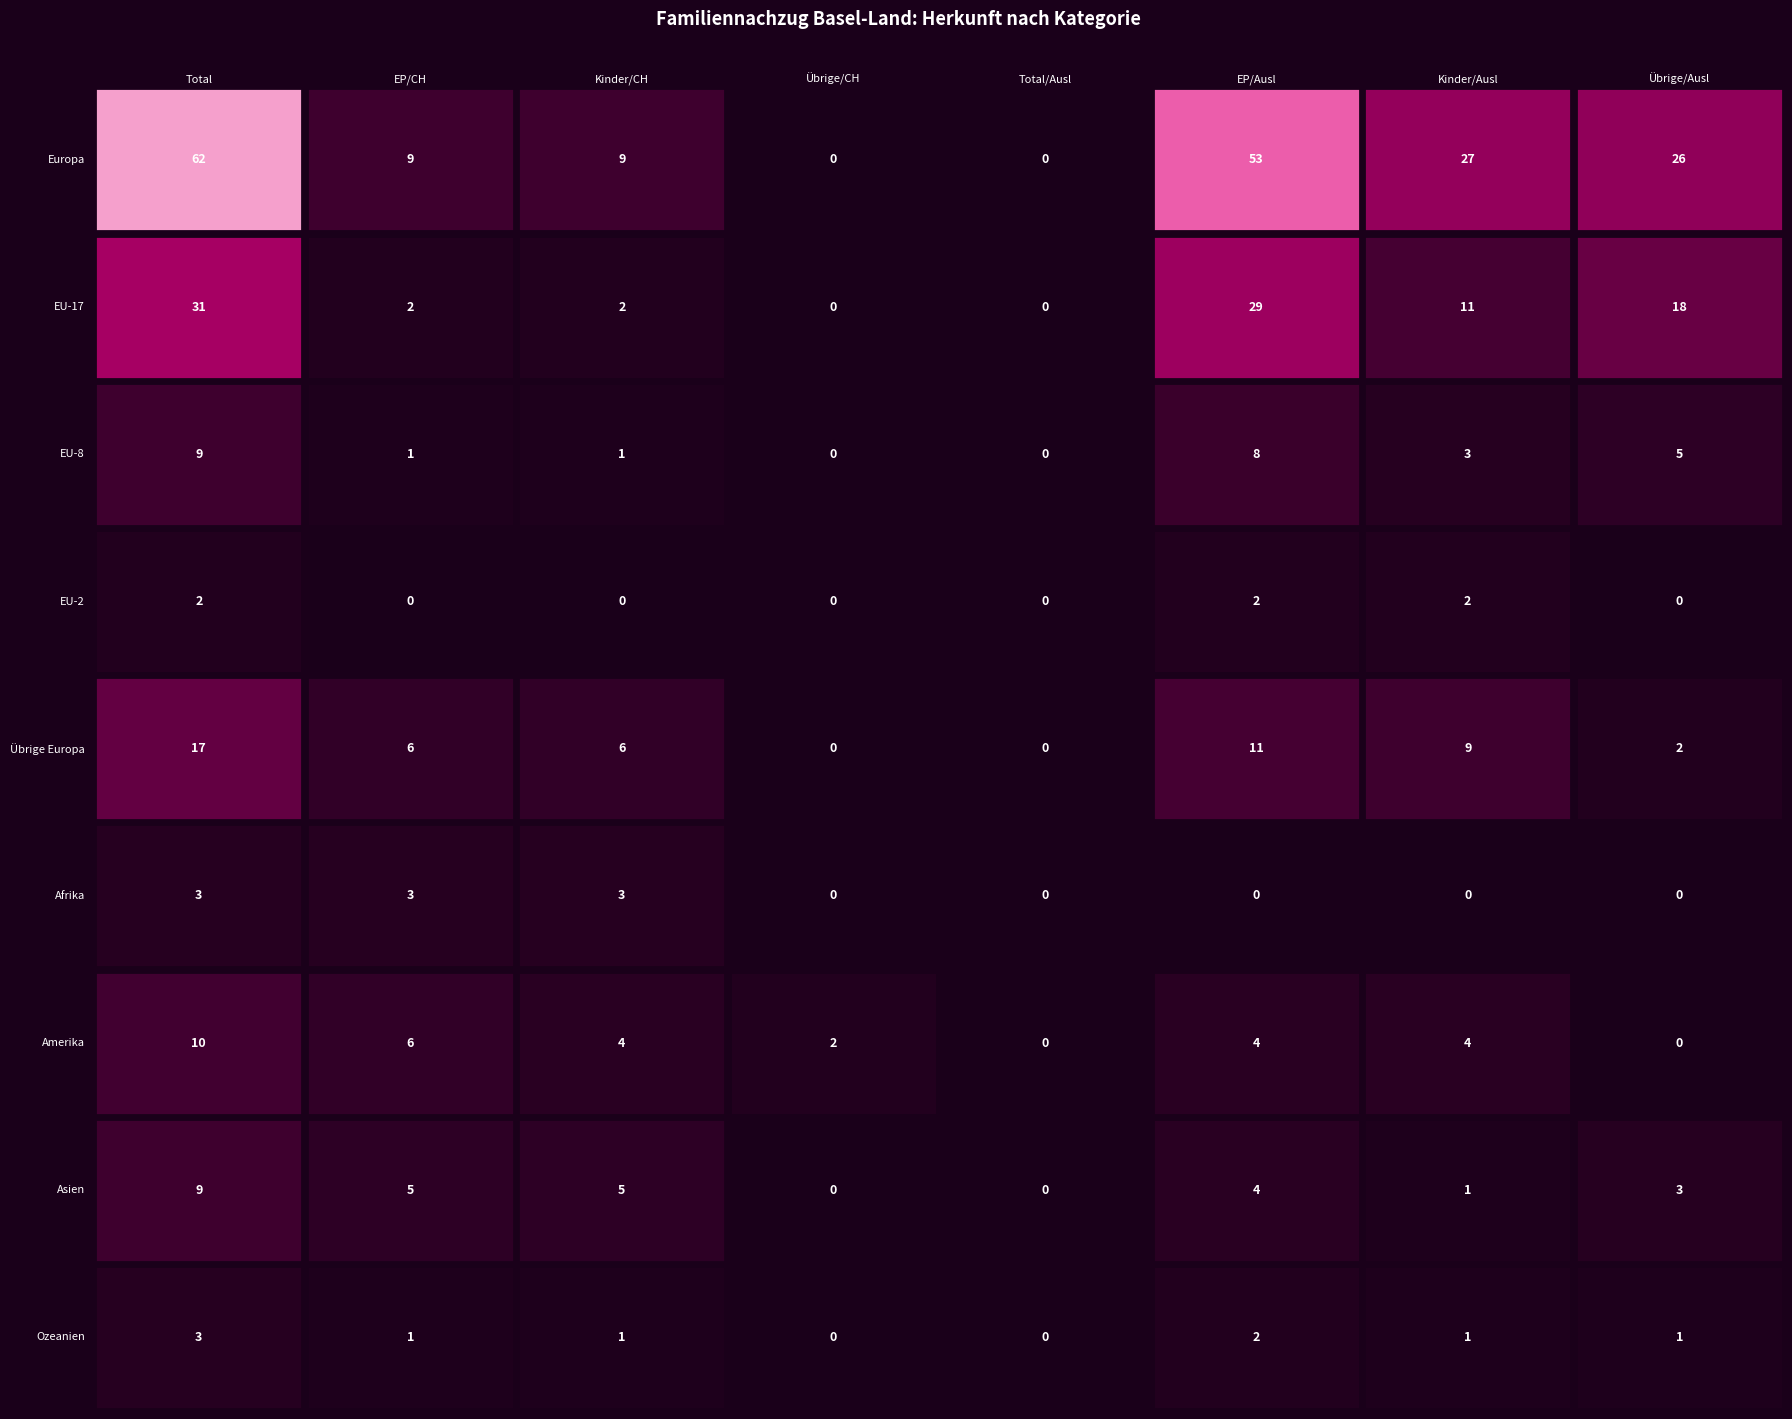

What is the difference between the maximum and second lowest values in the Asien series?

9